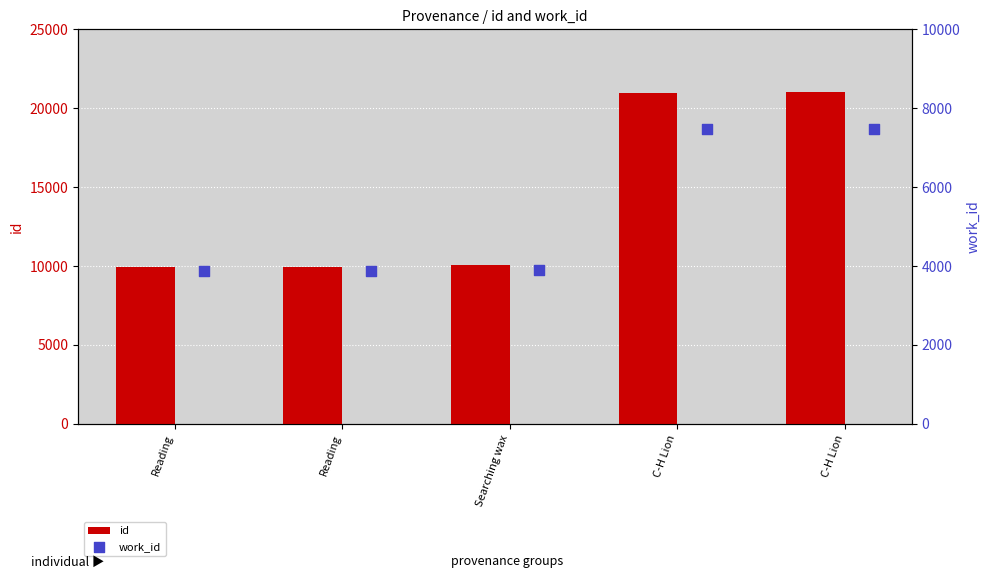

Which series reaches the maximum Y coordinate?

id